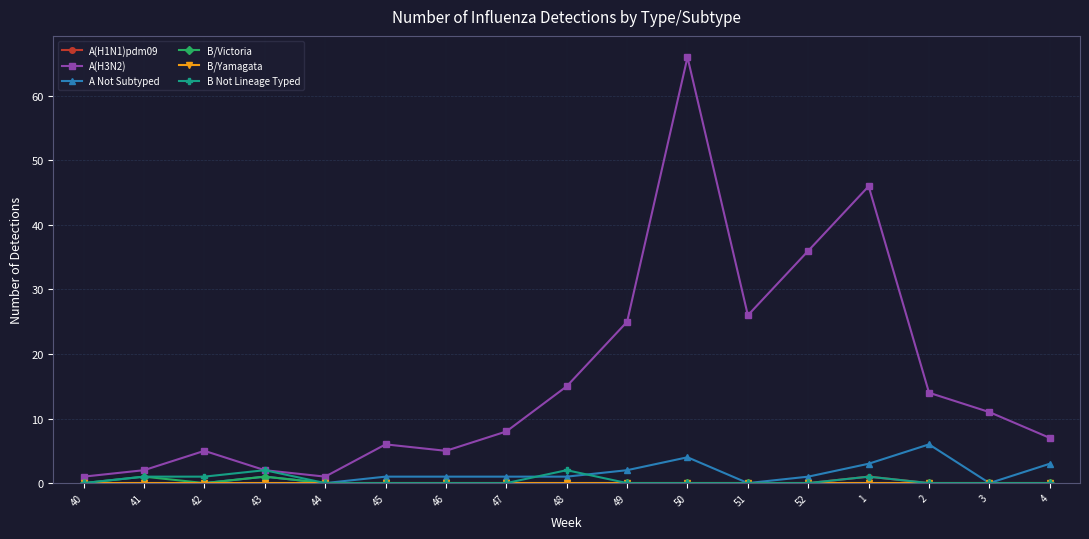

Count the number of data series in this chart.

6